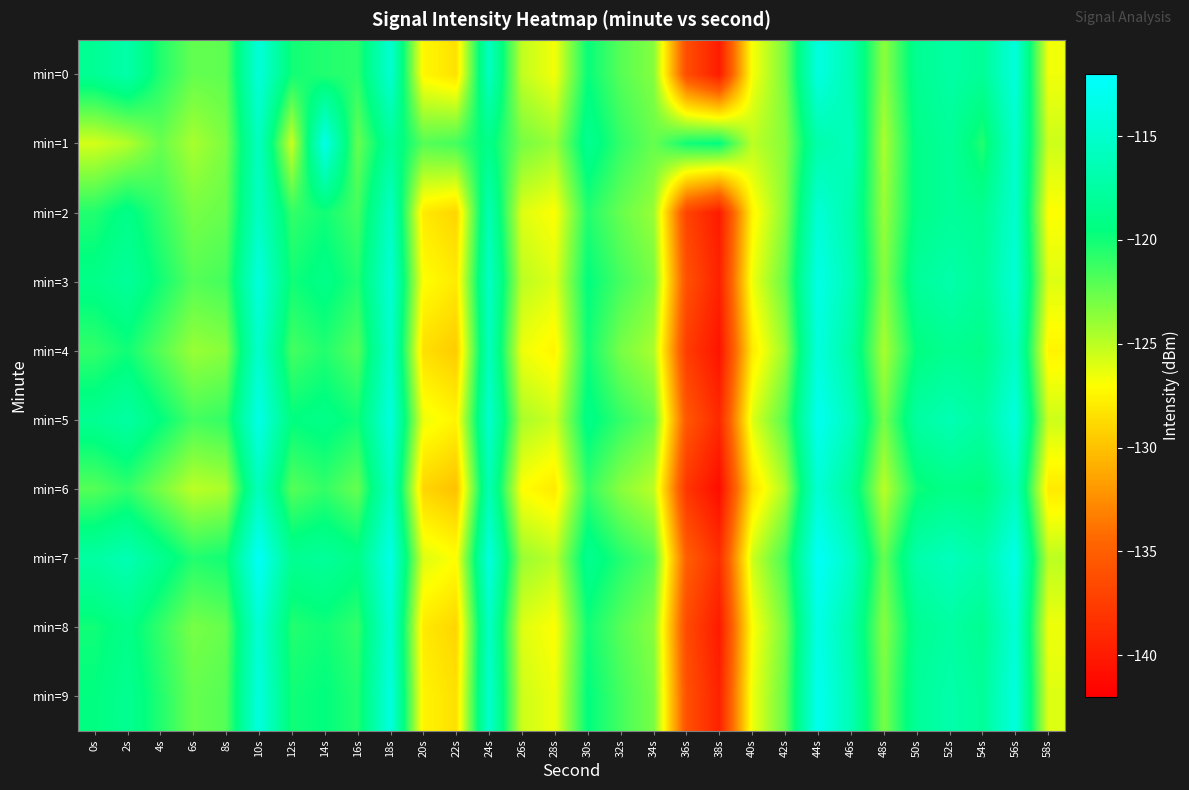

Reading right to left, transcribe all the data shown in this chart.

min=0: 58s=-126.5	56s=-114.1	54s=-118.2	52s=-117.4	50s=-118.5	48s=-123.7	46s=-116.6	44s=-113.8	42s=-123.0	40s=-126.8	38s=-139.9	36s=-136.3	34s=-123.4	32s=-122.0	30s=-119.7	28s=-126.7	26s=-125.1	24s=-115.7	22s=-128.4	20s=-127.3	18s=-114.8	16s=-120.8	14s=-120.5	12s=-120.0	10s=-114.3	8s=-122.3	6s=-122.4	4s=-120.5	2s=-117.1	0s=-118.3
min=1: 58s=-125.5	56s=-115.0	54s=-120.5	52s=-118.0	50s=-119.0	48s=-124.5	46s=-116.0	44s=-117.0	42s=-123.5	40s=-125.0	38s=-119.5	36s=-120.0	34s=-122.5	32s=-121.0	30s=-118.5	28s=-124.0	26s=-123.0	24s=-119.0	22s=-121.5	20s=-122.0	18s=-118.1	16s=-122.5	14s=-113.4	12s=-125.5	10s=-115.7	8s=-123.1	6s=-124.4	4s=-122.5	2s=-124.8	0s=-125.7
min=2: 58s=-127.0	56s=-115.0	54s=-118.5	52s=-118.0	50s=-119.0	48s=-124.0	46s=-117.0	44s=-114.5	42s=-123.5	40s=-127.5	38s=-140.0	36s=-137.0	34s=-124.0	32s=-122.5	30s=-120.5	28s=-127.0	26s=-126.0	24s=-116.5	22s=-129.0	20s=-128.0	18s=-115.5	16s=-121.5	14s=-120.0	12s=-121.0	10s=-115.5	8s=-122.5	6s=-123.0	4s=-121.0	2s=-119.0	0s=-120.5
min=3: 58s=-126.0	56s=-114.5	54s=-118.0	52s=-117.0	50s=-118.0	48s=-123.5	46s=-116.5	44s=-113.5	42s=-122.5	40s=-126.5	38s=-139.5	36s=-136.0	34s=-123.0	32s=-121.5	30s=-119.5	28s=-126.0	26s=-125.0	24s=-115.5	22s=-128.0	20s=-127.0	18s=-114.5	16s=-120.5	14s=-119.0	12s=-120.0	10s=-114.0	8s=-121.5	6s=-122.0	4s=-120.0	2s=-118.0	0s=-119.0
min=4: 58s=-127.5	56s=-115.5	54s=-119.0	52s=-118.5	50s=-119.5	48s=-124.5	46s=-117.5	44s=-114.0	42s=-124.0	40s=-128.0	38s=-140.5	36s=-137.5	34s=-124.5	32s=-123.0	30s=-120.0	28s=-127.5	26s=-126.5	24s=-116.0	22s=-129.5	20s=-128.5	18s=-115.0	16s=-122.0	14s=-120.5	12s=-121.5	10s=-115.0	8s=-123.5	6s=-124.0	4s=-122.0	2s=-120.0	0s=-121.0
min=5: 58s=-125.5	56s=-114.0	54s=-117.5	52s=-116.5	50s=-117.5	48s=-123.0	46s=-116.0	44s=-113.0	42s=-122.0	40s=-126.0	38s=-139.0	36s=-135.5	34s=-122.5	32s=-121.0	30s=-119.0	28s=-125.5	26s=-124.5	24s=-115.0	22s=-127.5	20s=-126.5	18s=-114.0	16s=-120.0	14s=-119.0	12s=-119.5	10s=-113.5	8s=-121.0	6s=-121.5	4s=-119.5	2s=-117.5	0s=-118.5
min=6: 58s=-128.0	56s=-116.0	54s=-119.5	52s=-119.0	50s=-120.0	48s=-125.0	46s=-118.0	44s=-114.5	42s=-124.5	40s=-128.5	38s=-141.0	36s=-138.0	34s=-125.0	32s=-123.5	30s=-121.0	28s=-128.0	26s=-127.0	24s=-116.5	22s=-130.0	20s=-129.0	18s=-115.5	16s=-122.5	14s=-121.0	12s=-122.0	10s=-116.0	8s=-124.5	6s=-125.0	4s=-123.0	2s=-121.0	0s=-122.0
min=7: 58s=-125.0	56s=-113.5	54s=-117.0	52s=-116.0	50s=-117.0	48s=-122.5	46s=-115.5	44s=-112.5	42s=-121.5	40s=-125.5	38s=-138.5	36s=-135.0	34s=-122.0	32s=-120.5	30s=-118.5	28s=-125.0	26s=-124.0	24s=-114.0	22s=-127.0	20s=-126.0	18s=-113.5	16s=-119.0	14s=-118.0	12s=-118.5	10s=-112.5	8s=-120.0	6s=-120.5	4s=-118.5	2s=-116.5	0s=-117.5
min=8: 58s=-126.5	56s=-114.5	54s=-118.5	52s=-117.5	50s=-118.5	48s=-123.5	46s=-117.0	44s=-113.5	42s=-123.0	40s=-127.0	38s=-140.0	36s=-136.5	34s=-123.5	32s=-122.0	30s=-120.0	28s=-127.0	26s=-126.0	24s=-115.5	22s=-129.0	20s=-128.0	18s=-114.5	16s=-121.0	14s=-120.0	12s=-120.5	10s=-114.5	8s=-122.5	6s=-123.0	4s=-121.0	2s=-119.0	0s=-120.0
min=9: 58s=-126.0	56s=-114.0	54s=-118.0	52s=-117.0	50s=-118.0	48s=-123.0	46s=-116.5	44s=-113.0	42s=-122.5	40s=-126.5	38s=-139.5	36s=-136.0	34s=-123.0	32s=-121.5	30s=-119.5	28s=-126.5	26s=-125.5	24s=-115.0	22s=-128.5	20s=-127.5	18s=-114.0	16s=-120.5	14s=-119.5	12s=-120.0	10s=-114.0	8s=-122.0	6s=-122.5	4s=-120.5	2s=-118.5	0s=-119.5